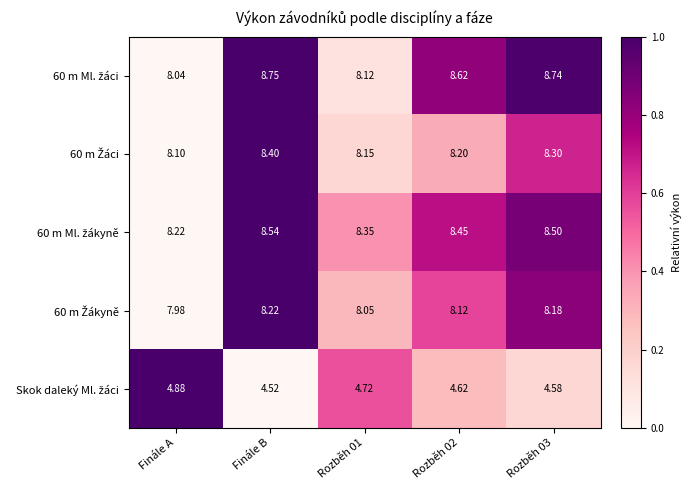

Which category has the lowest value across all series?

Finále B